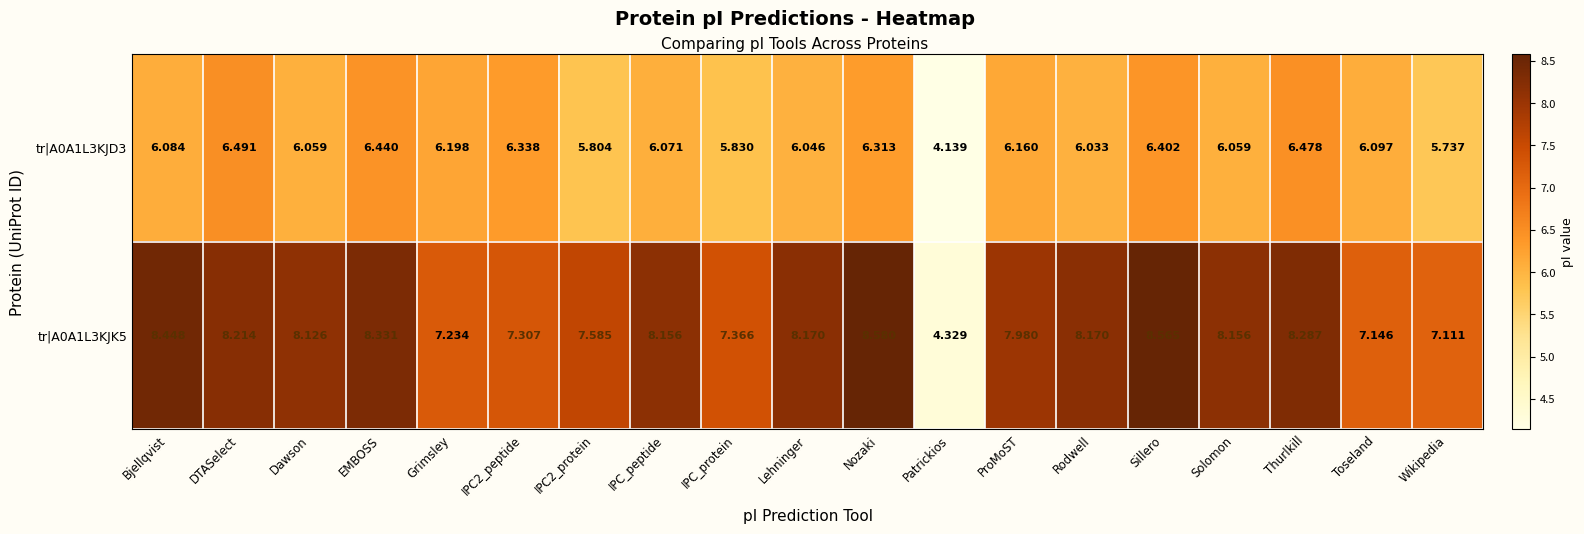

Which series changed the most between Bjellqvist and IPC2_protein?

tr|A0A1L3KJK5